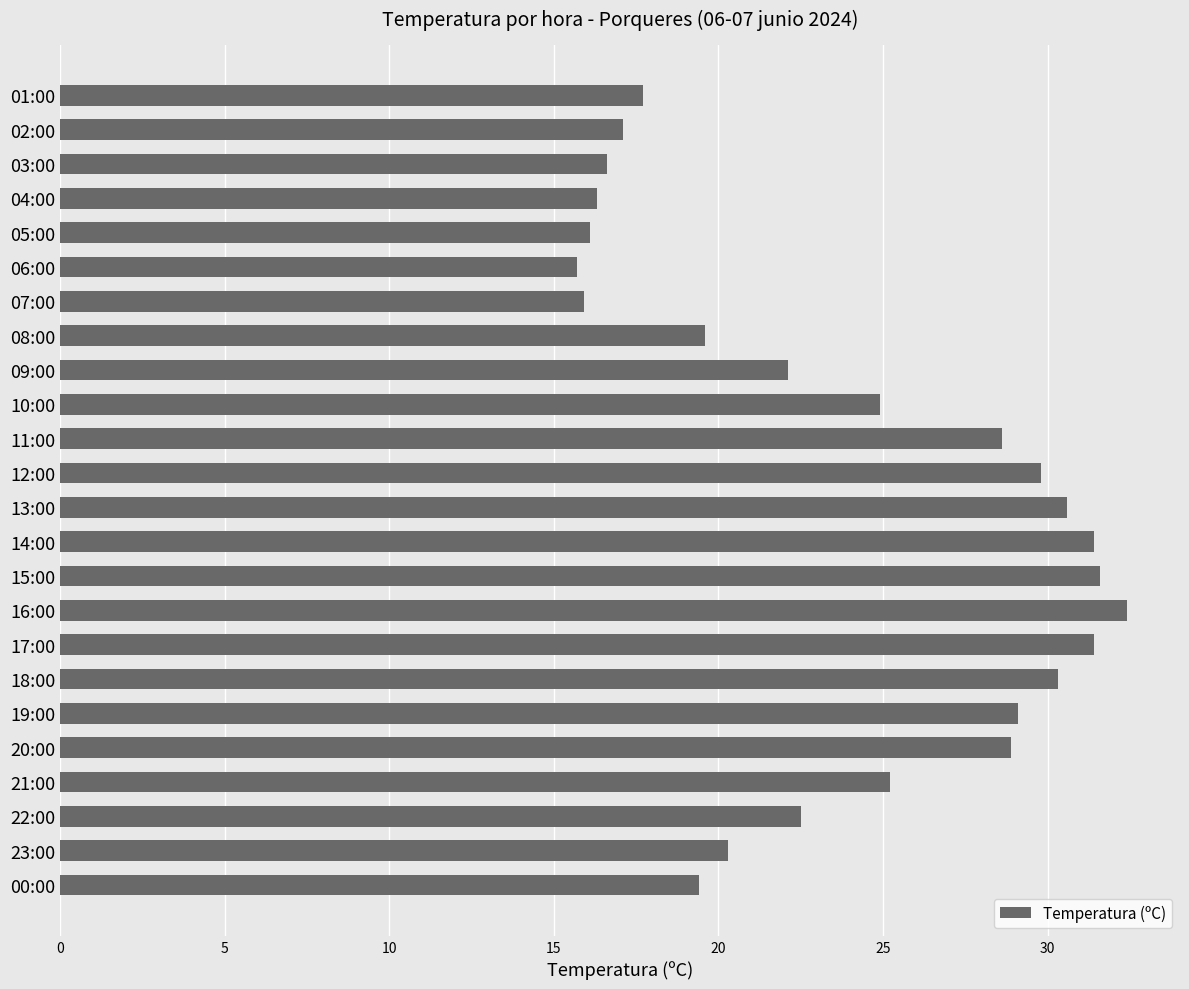

Is it true that the value at 17:00 is 31.4?

True